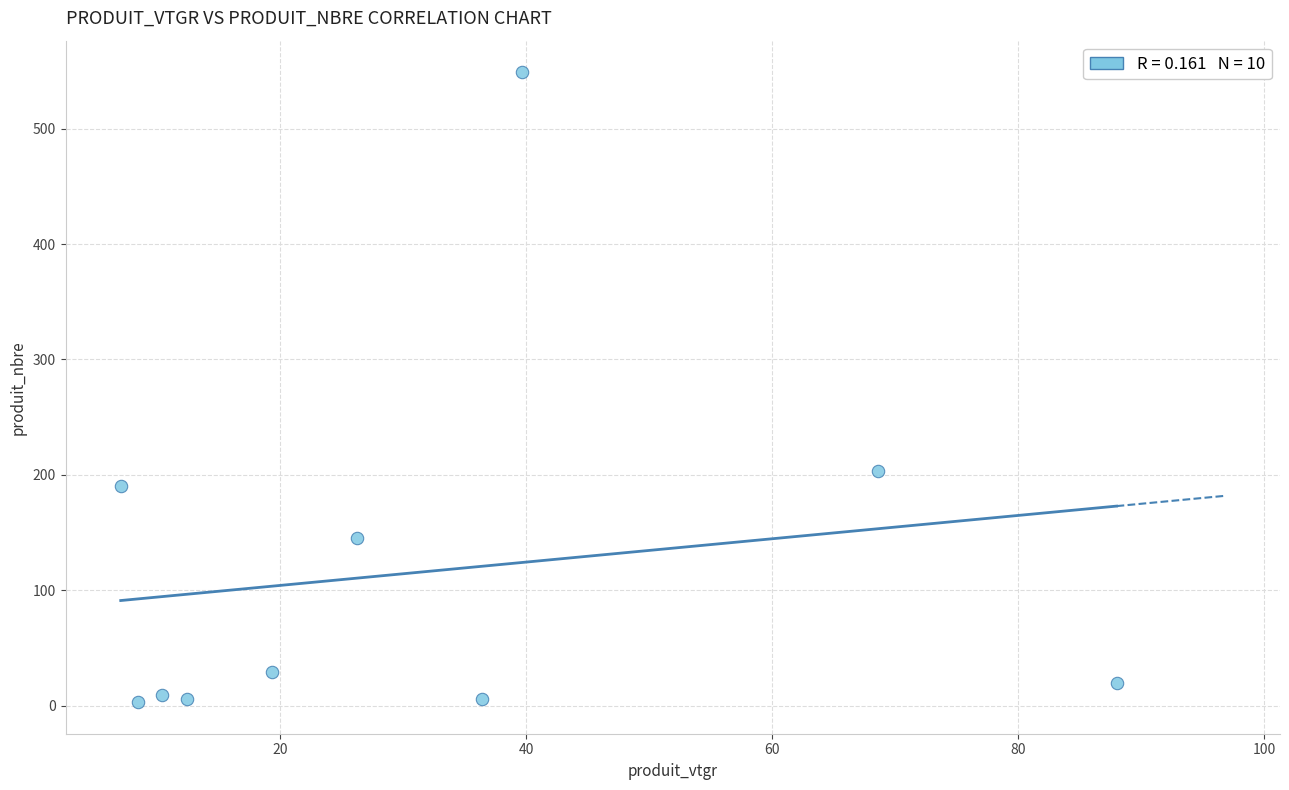

What is the range of Y values (max minus min)?

546